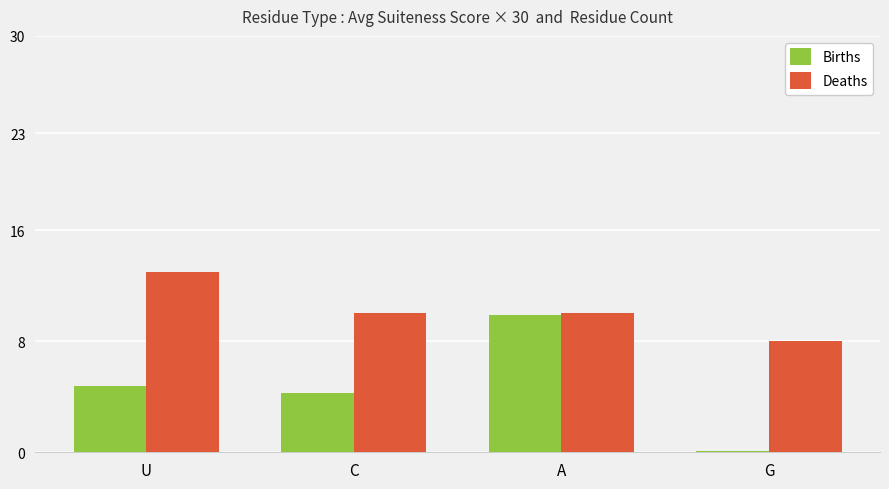

How many bars are there in each group?

2